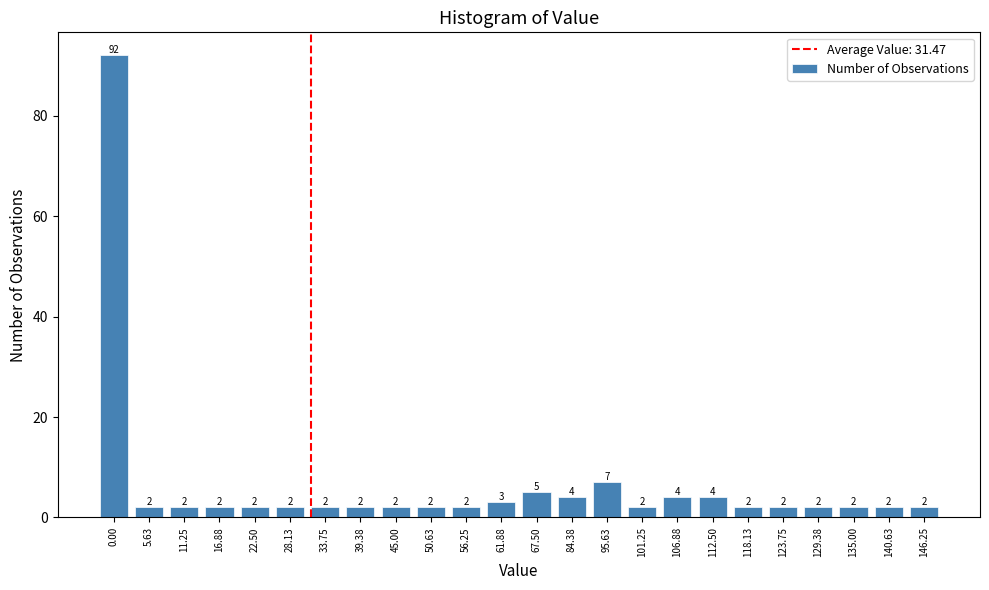

Reading right to left, transcribe all the data shown in this chart.

2	2	2	2	2	2	4	4	2	7	4	5	3	2	2	2	2	2	2	2	2	2	2	92